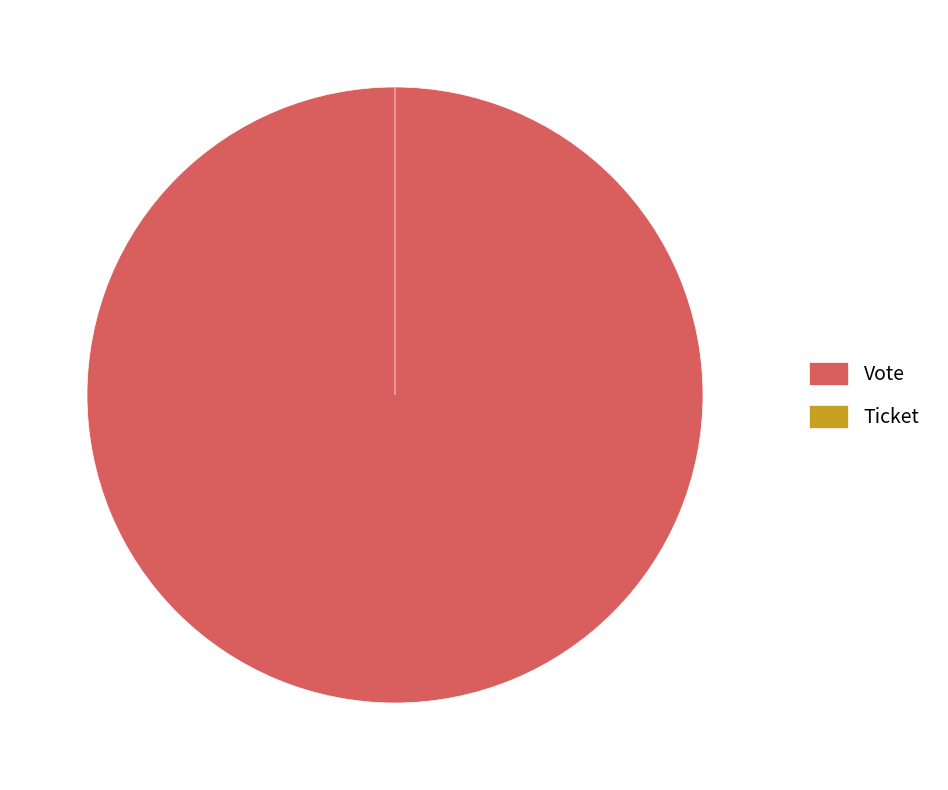

Which category accounts for the majority?

Vote